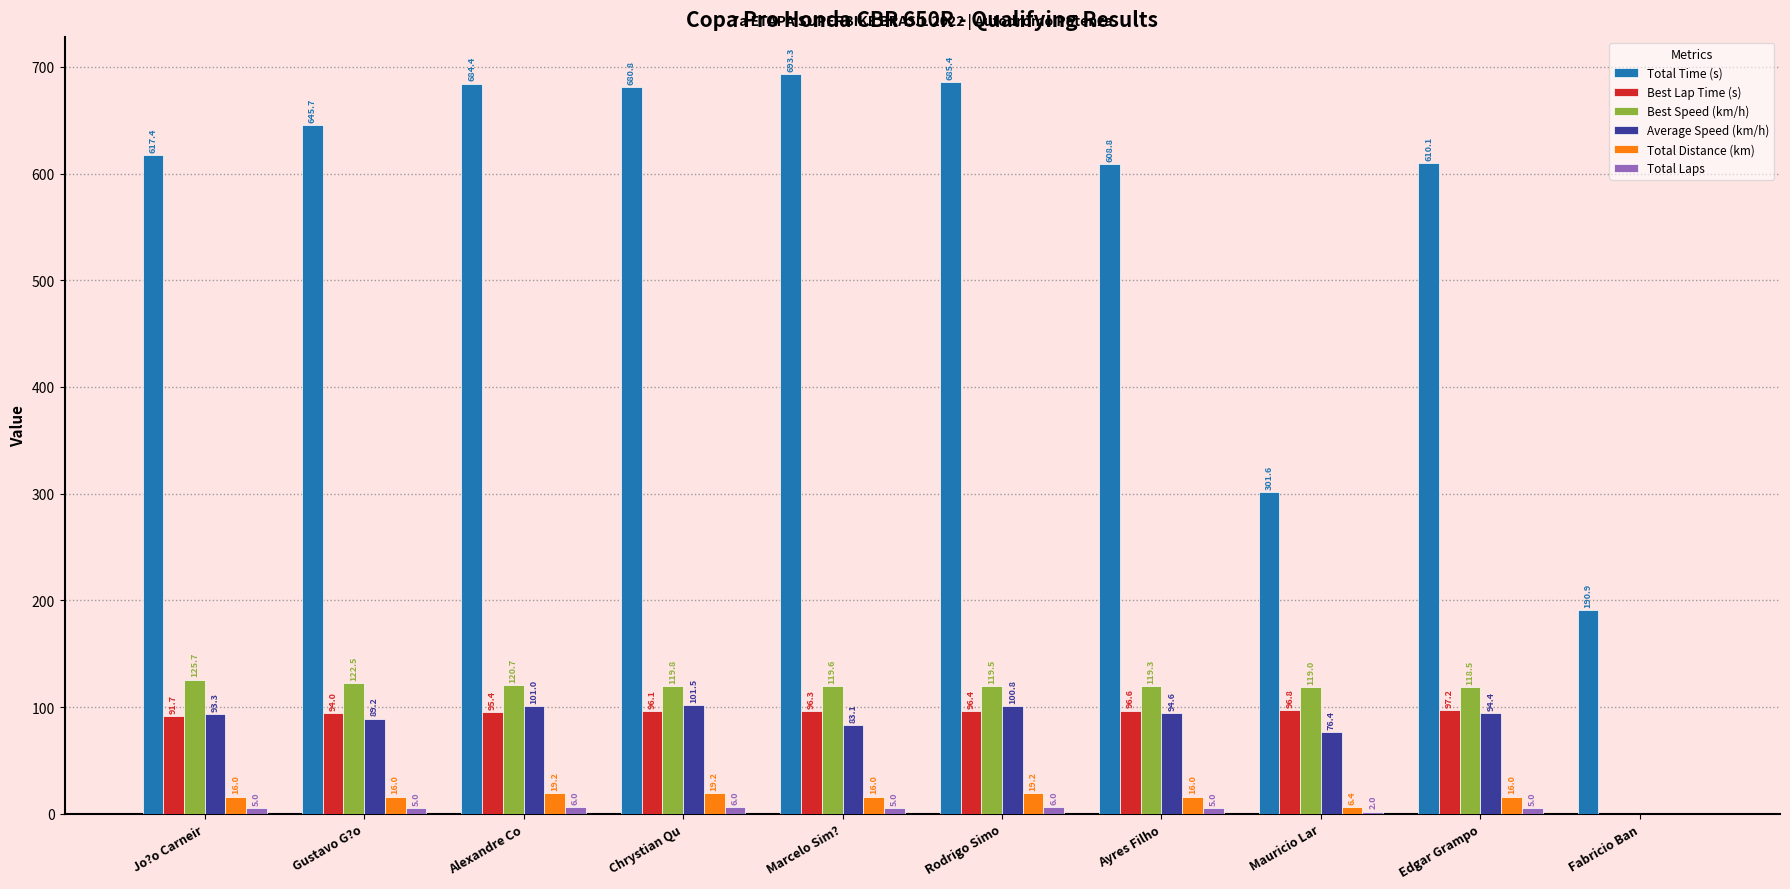

What is the sum of the Best Lap Time (s) values at Marcelo Sim? and Jo?o Carneir?

188.0